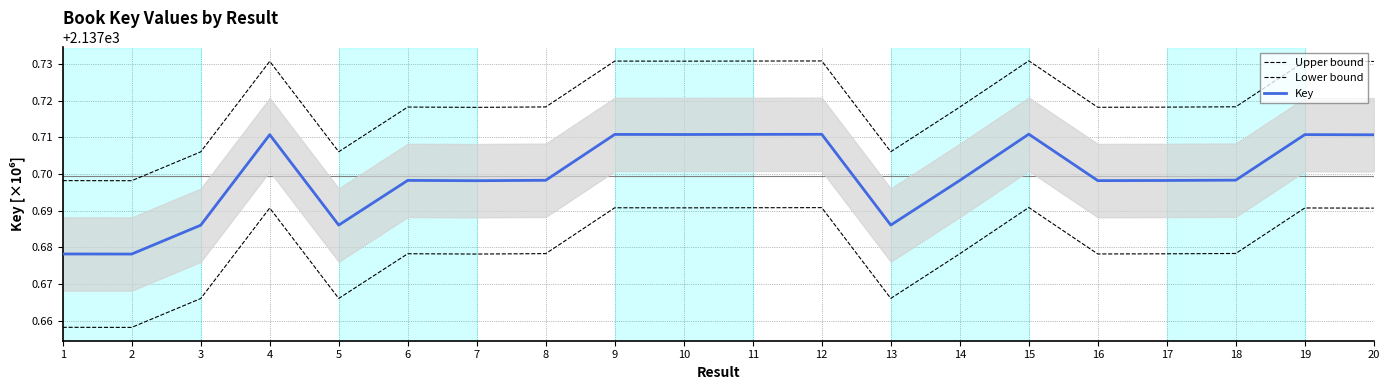

The value of Lower bound at 4 is 1158.7. True or false?

False